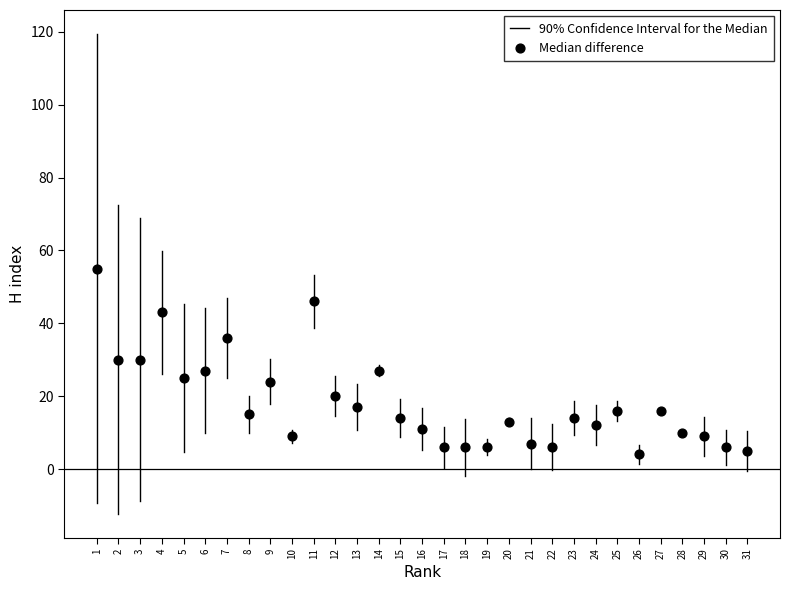

What is the range of Y values (max minus min)?

51